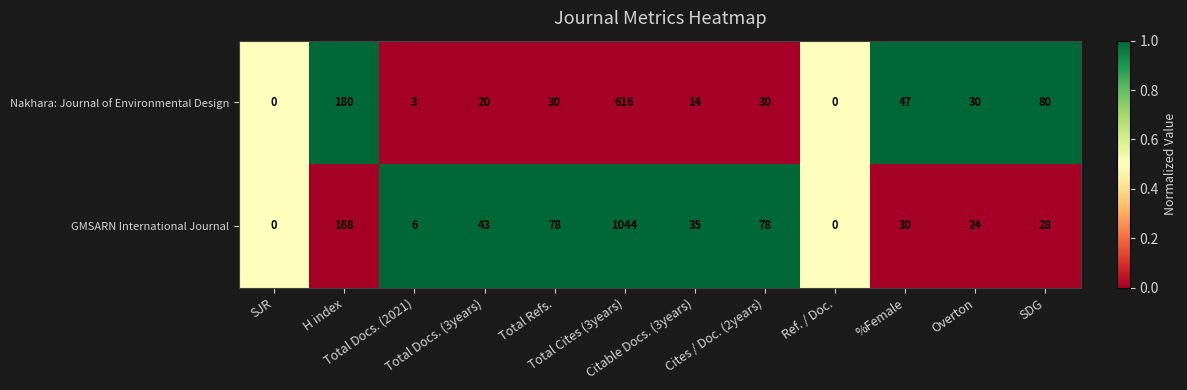

Which series has the largest total across all categories?

GMSARN International Journal